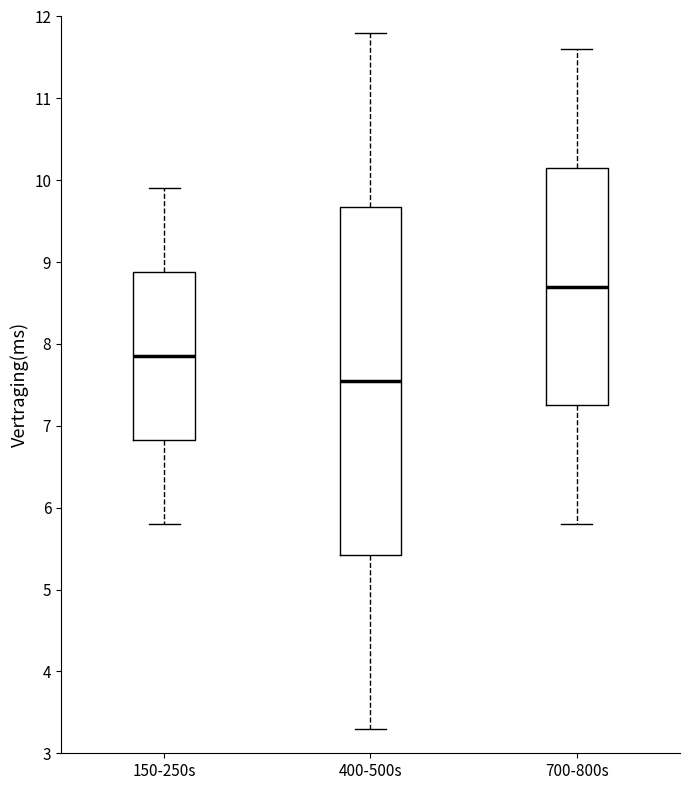

Reading left to right, read every box against the y-axis: the position of its median line, the range the box covers, and the ends of its whiskers. The values are not printed on the chart, so give them approximately, as read against the axis.

150-250s: median 7.9, box 6.8 to 8.9, whiskers 5.8 to 9.9
400-500s: median 7.6, box 5.4 to 9.7, whiskers 3.3 to 11.8
700-800s: median 8.7, box 7.3 to 10.2, whiskers 5.8 to 11.6